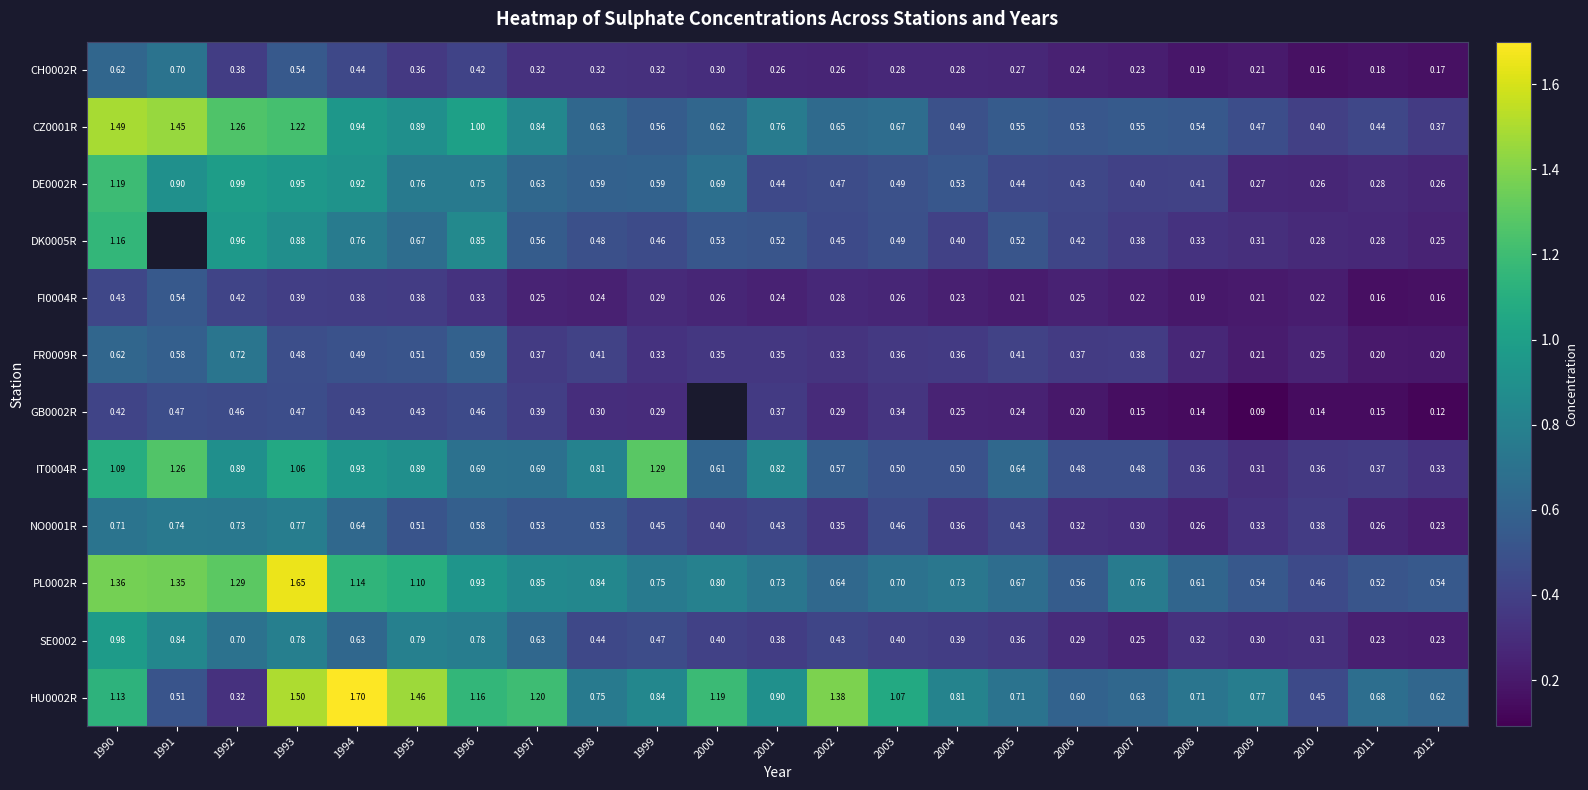

At which label is NO0001R closest to 0?

2012